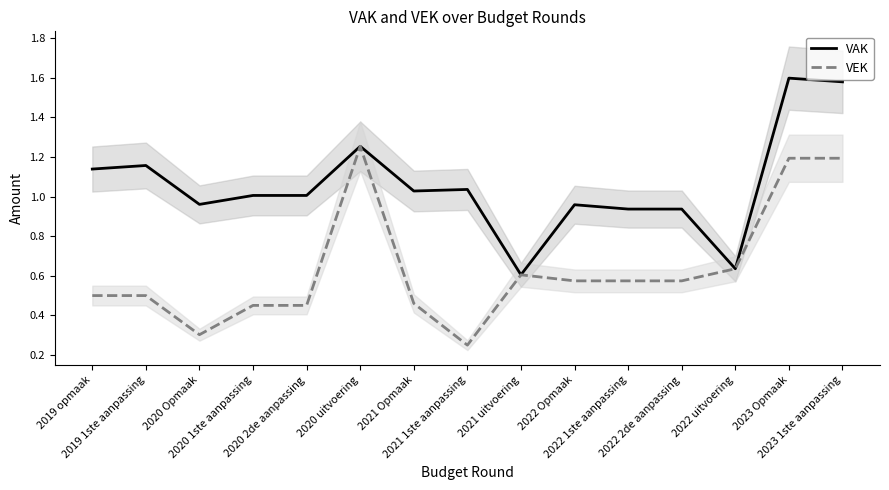

At which label does VEK reach its peak?

2020 uitvoering